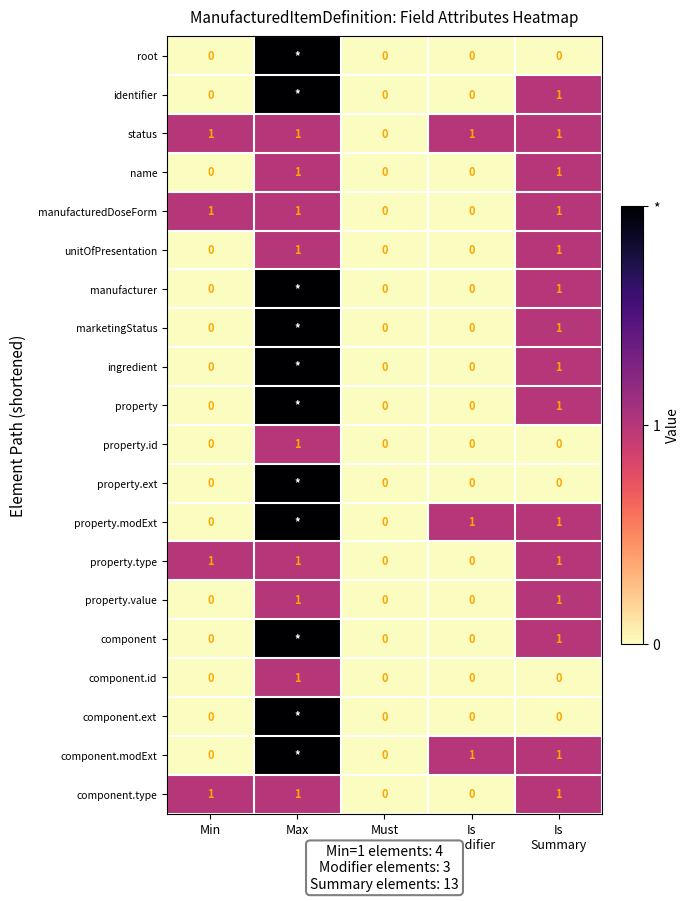

How many name values are between 0 and 1?

5